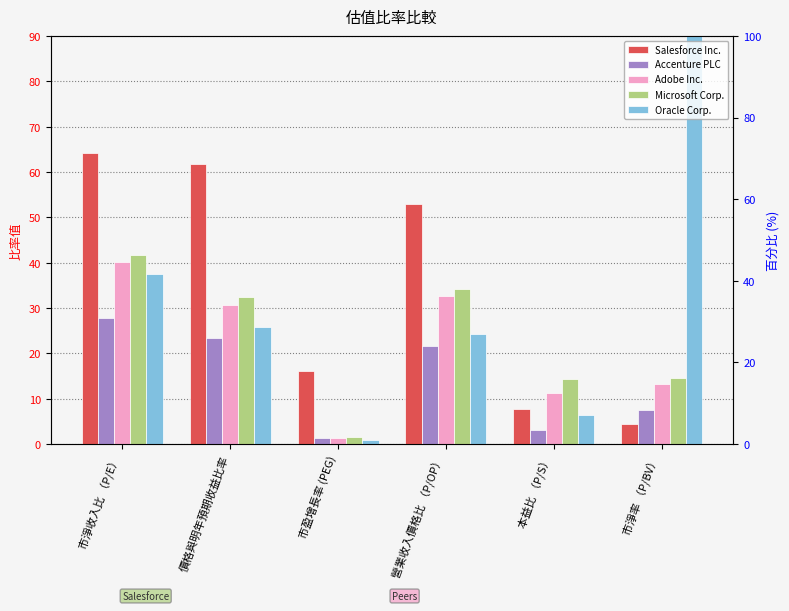

Reading left to right, extract all data points from this chart.

Salesforce Inc.: 64.2	61.7	16.1	53.0	7.6	4.5
Accenture PLC: 27.8	23.3	1.4	21.7	3.0	7.4
Adobe Inc.: 40.1	30.8	1.3	32.8	11.2	13.2
Microsoft Corp.: 41.8	32.5	1.5	34.1	14.3	14.7
Oracle Corp.: 37.4	25.7	0.8	24.3	6.4	296.6